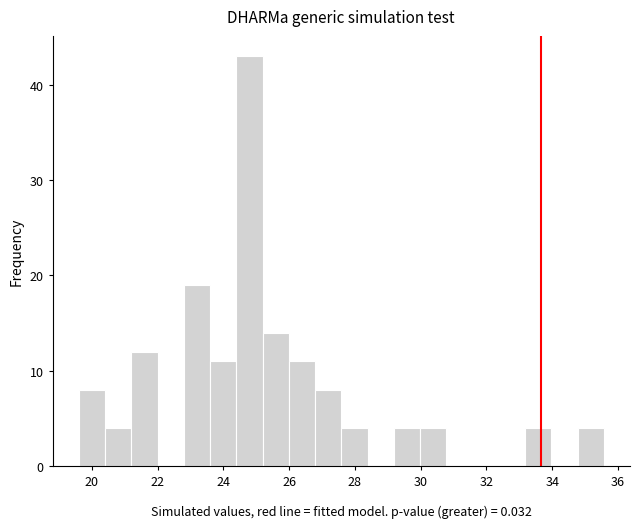

Around what value on the x-axis is the tallest bar? Give the approximate position of its centre, as read against the axis.

24.8